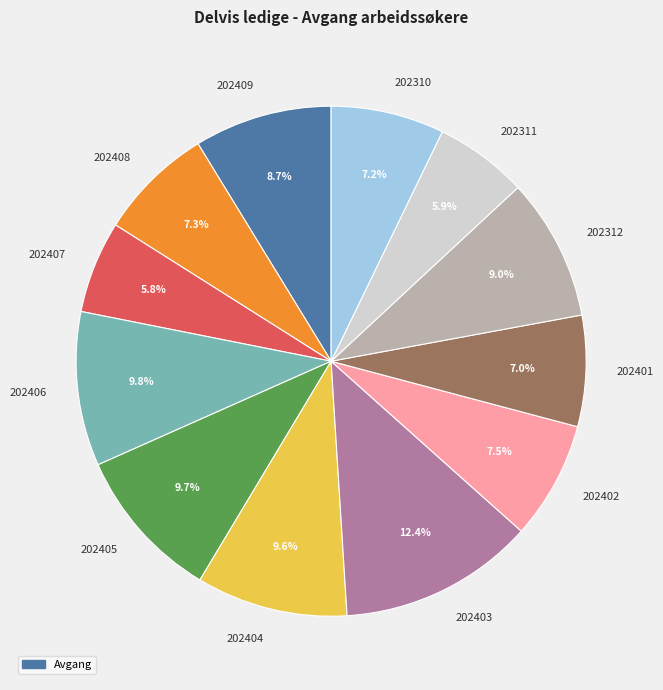

What is the largest slice in the pie chart?

202403